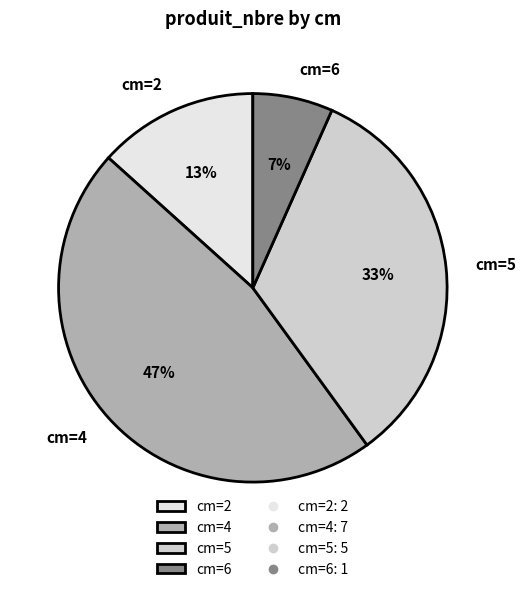

Is there any slice that represents more than half of the pie?

No